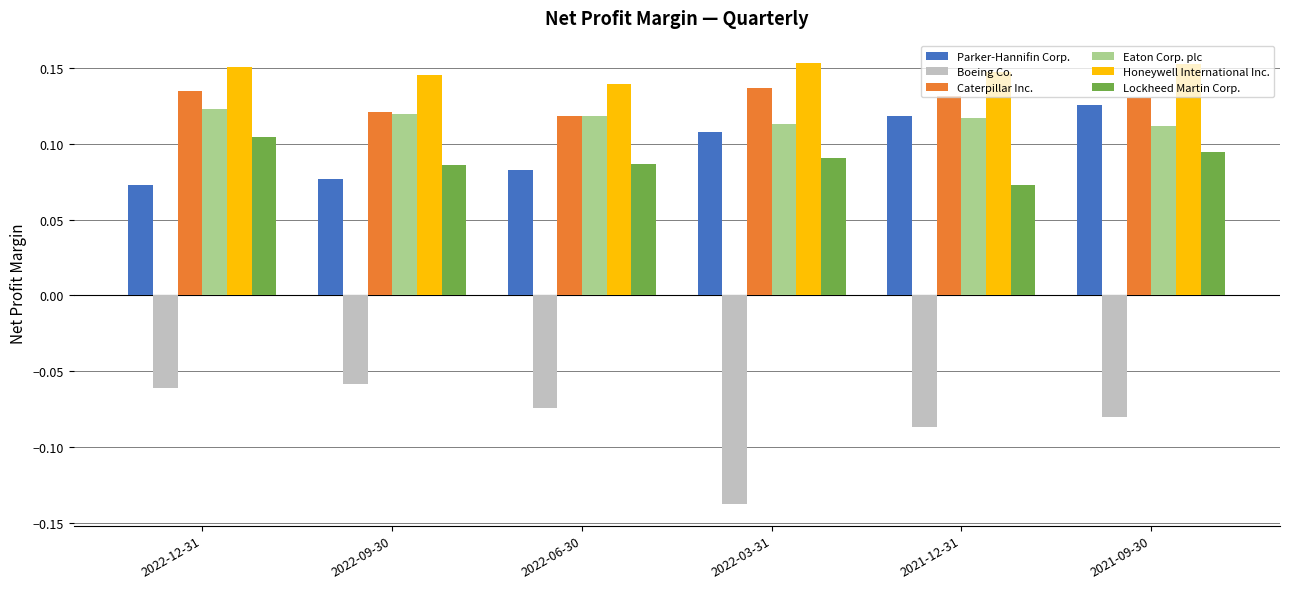

Which series has the largest range (max minus min)?

Boeing Co.